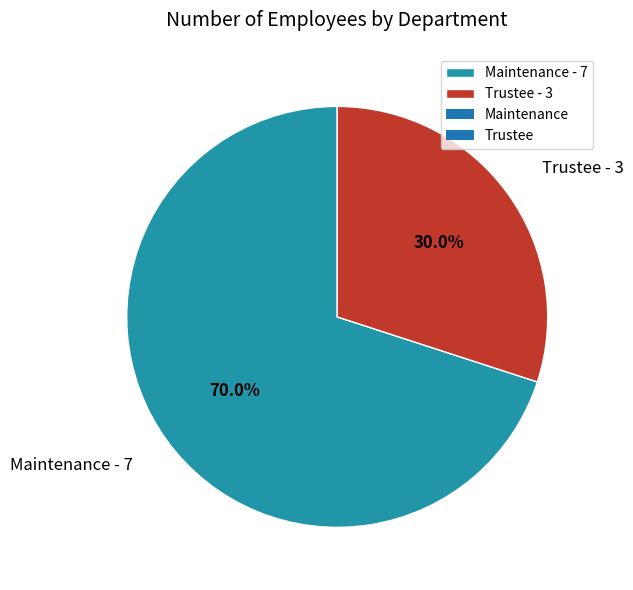

Count the number of slices in the pie.

2